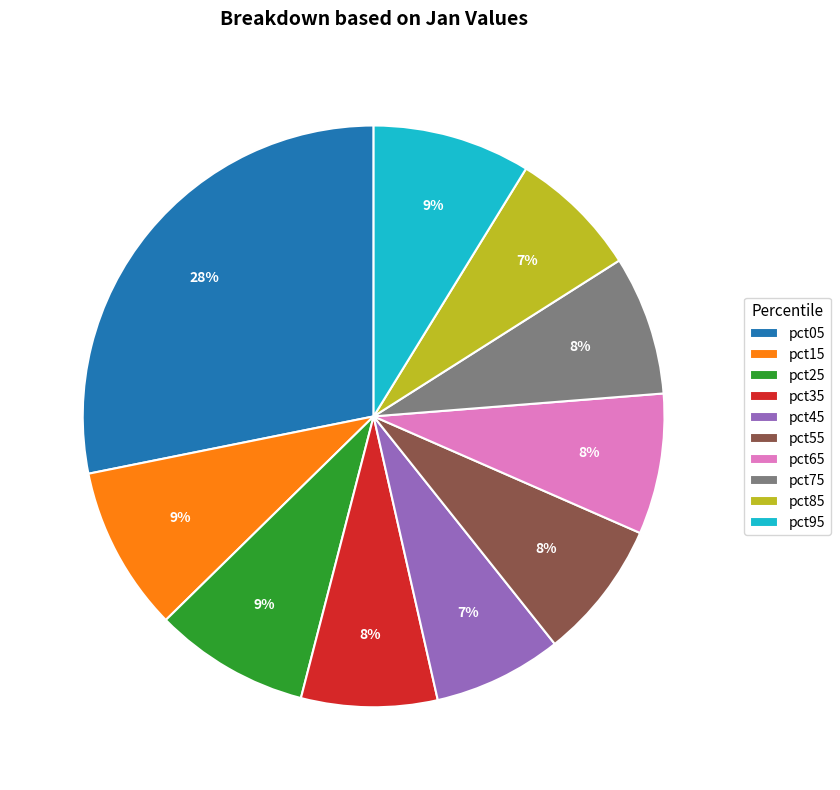

Is the sum of pct85 and pct25 greater than half?

No